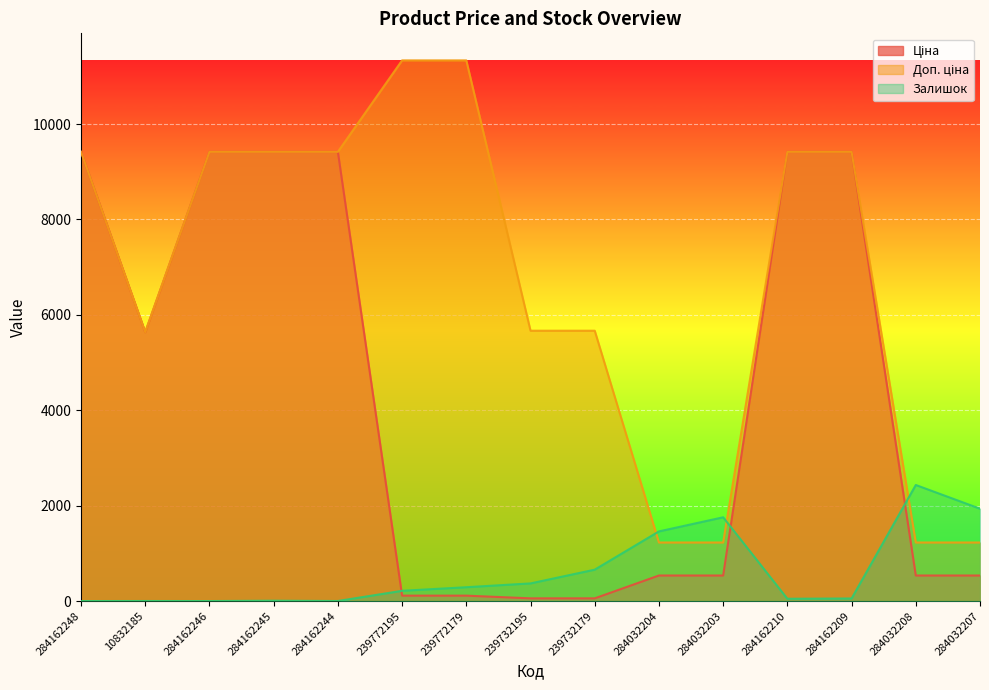

What is the maximum value shown in the chart?

11334.0